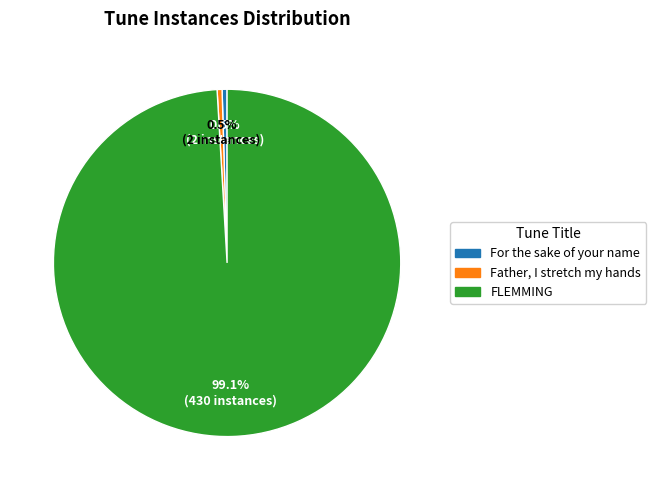

Is there any slice that represents more than half of the pie?

Yes